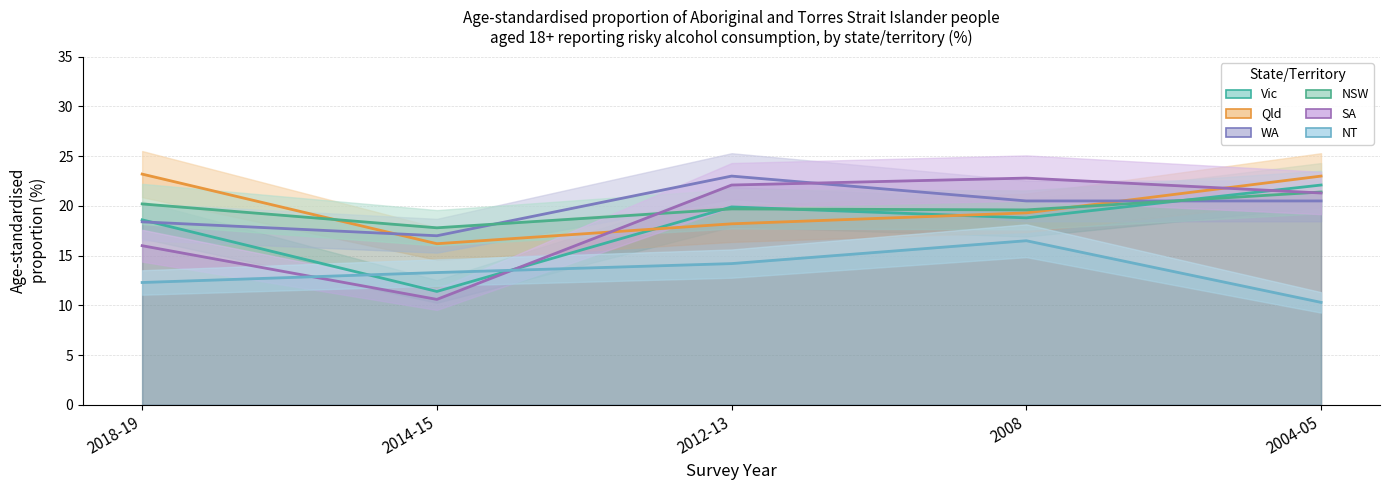

What is the label of the 3rd point from the left?

2012-13